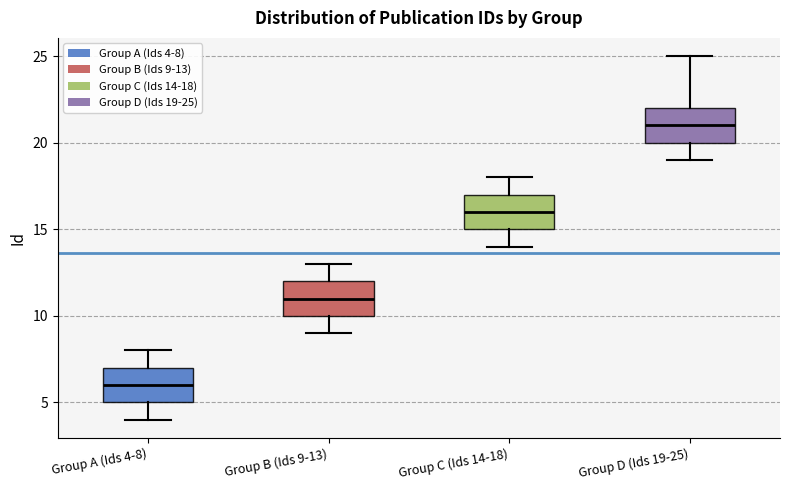

Where does the median line of the box for Group C (Ids 14-18) sit on the y-axis? The values are not printed on the chart, so give them approximately, as read against the axis.

16